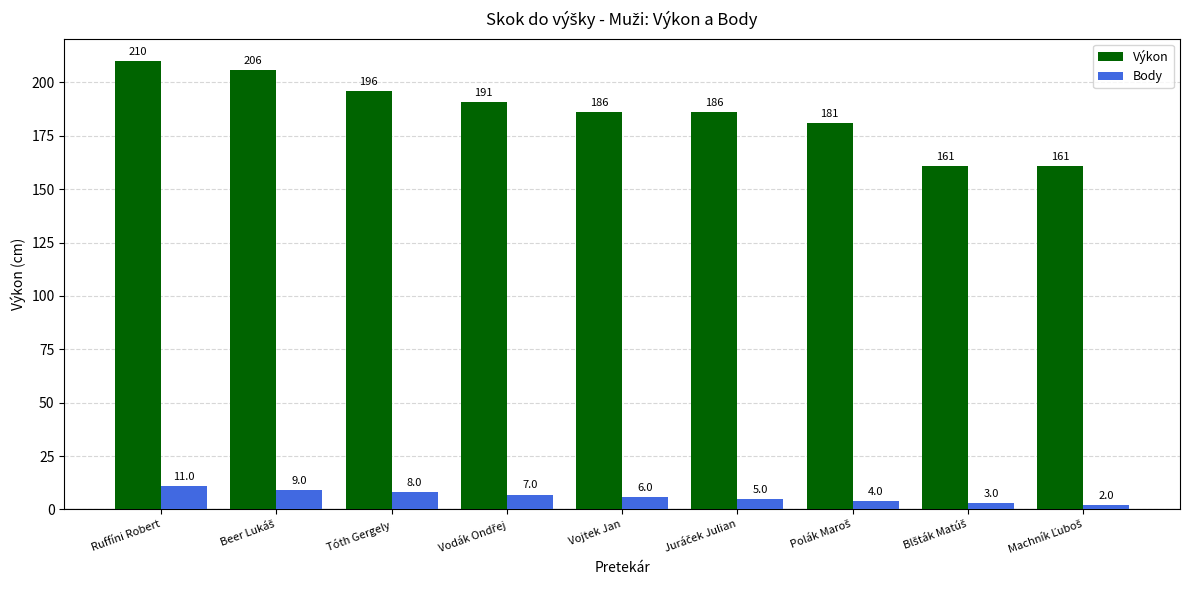

Between Ruffíni Robert and Tóth Gergely, which series saw the biggest shift?

Výkon